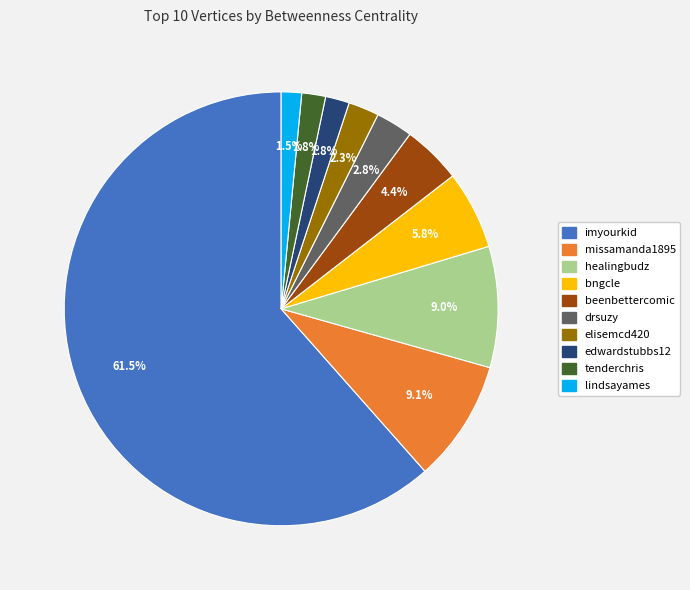

Which slice represents more than half of the pie?

imyourkid